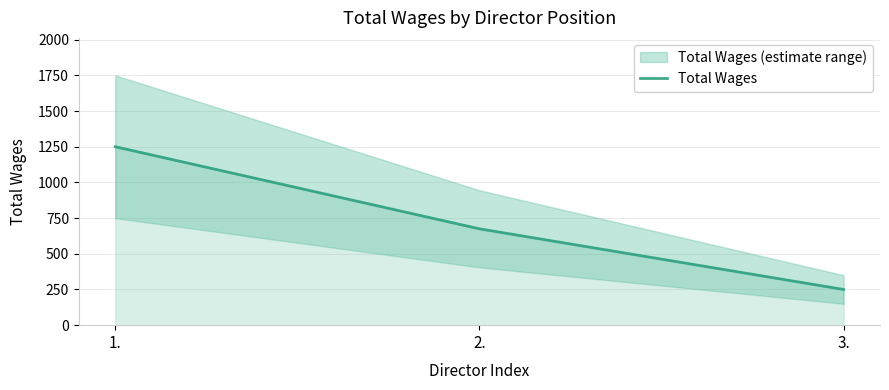

Reading left to right, transcribe all the data shown in this chart.

1250	675	250